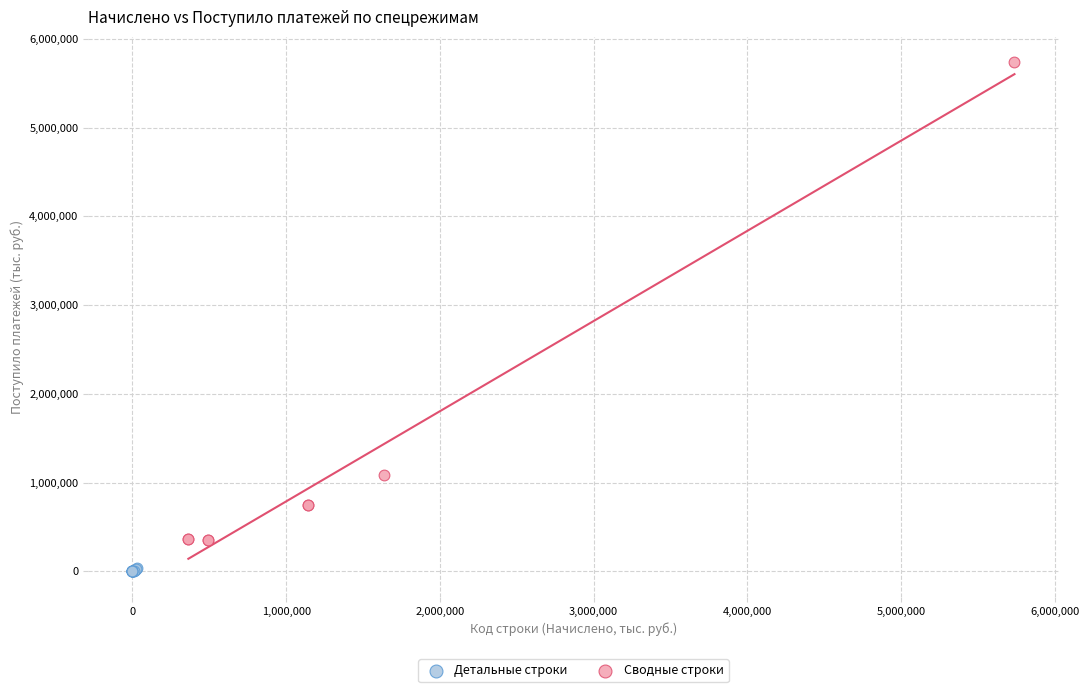

What are all the series names shown in the legend?

Детальные строки, Сводные строки